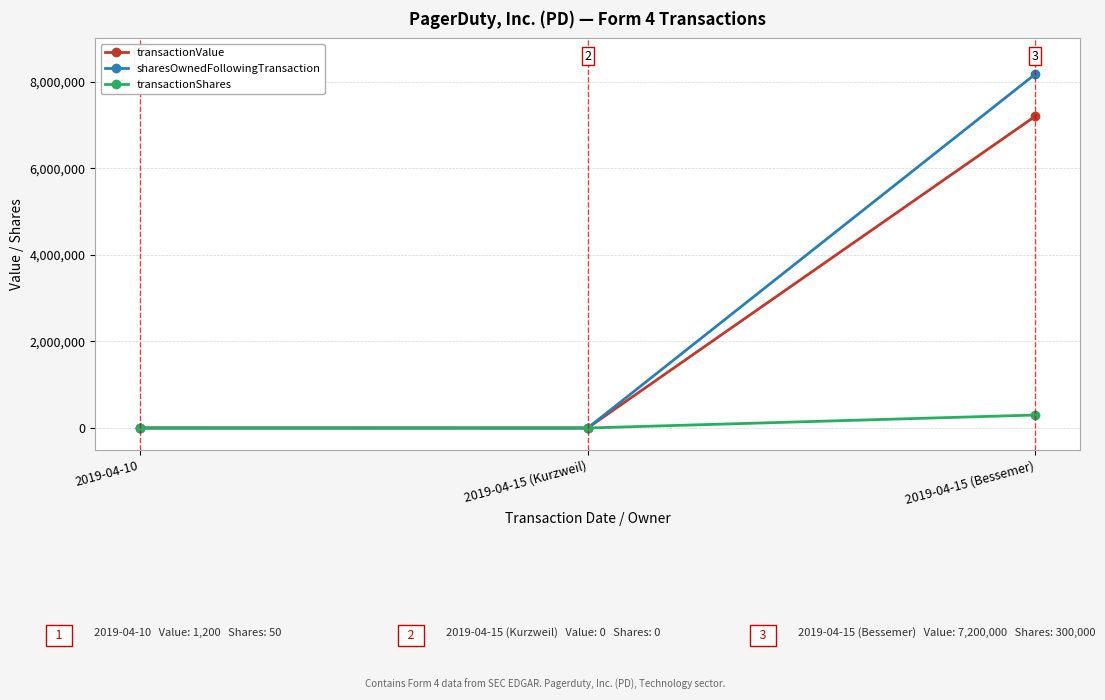

What is the maximum value for transactionShares?

300000